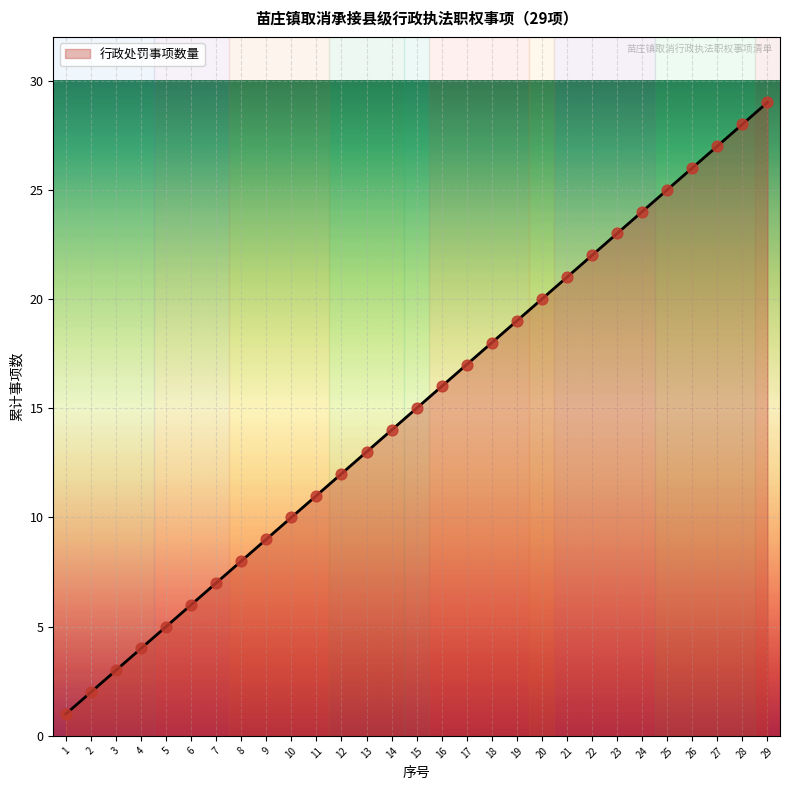

Approximately how many times larger is the value at 29 compared to 12?

2.4